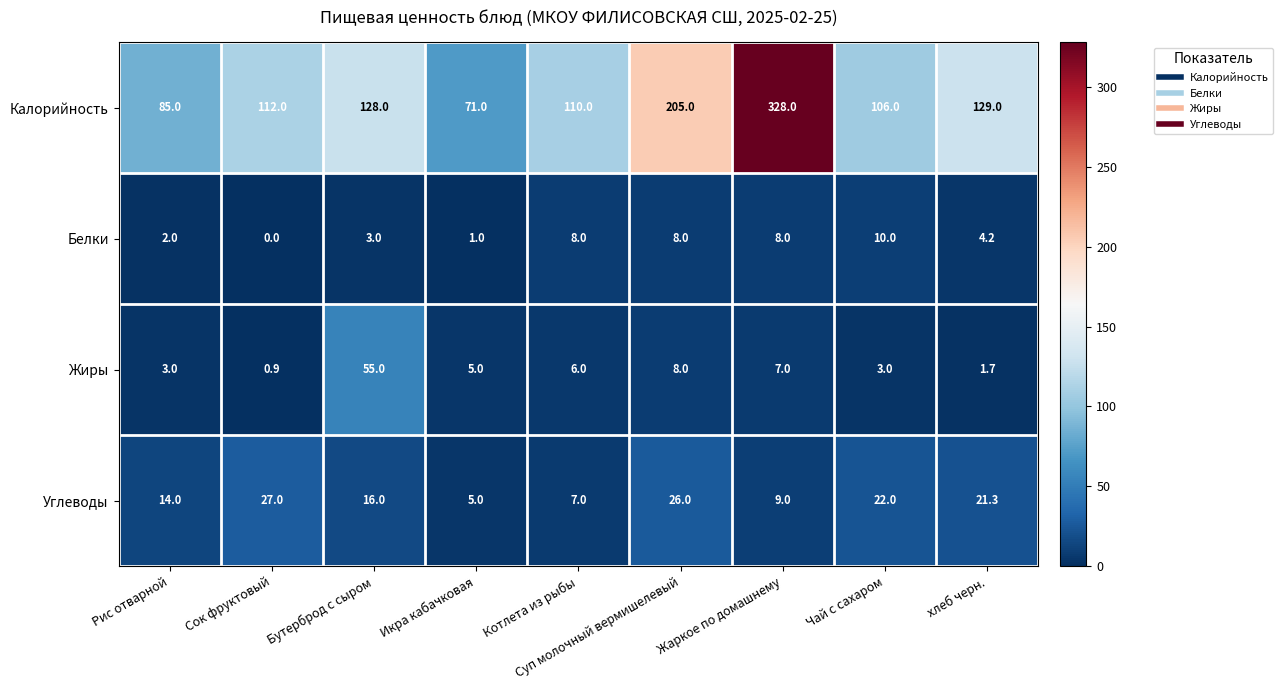

What is the difference between the second highest and minimum values in the Жиры series?

7.1